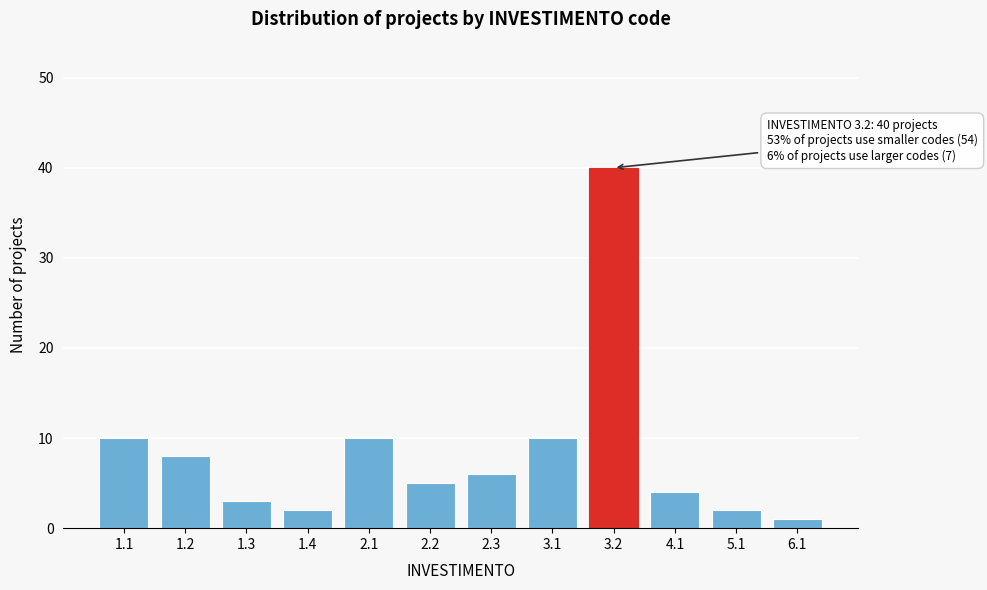

Reading right to left, extract all data points from this chart.

1	2	4	40	10	6	5	10	2	3	8	10